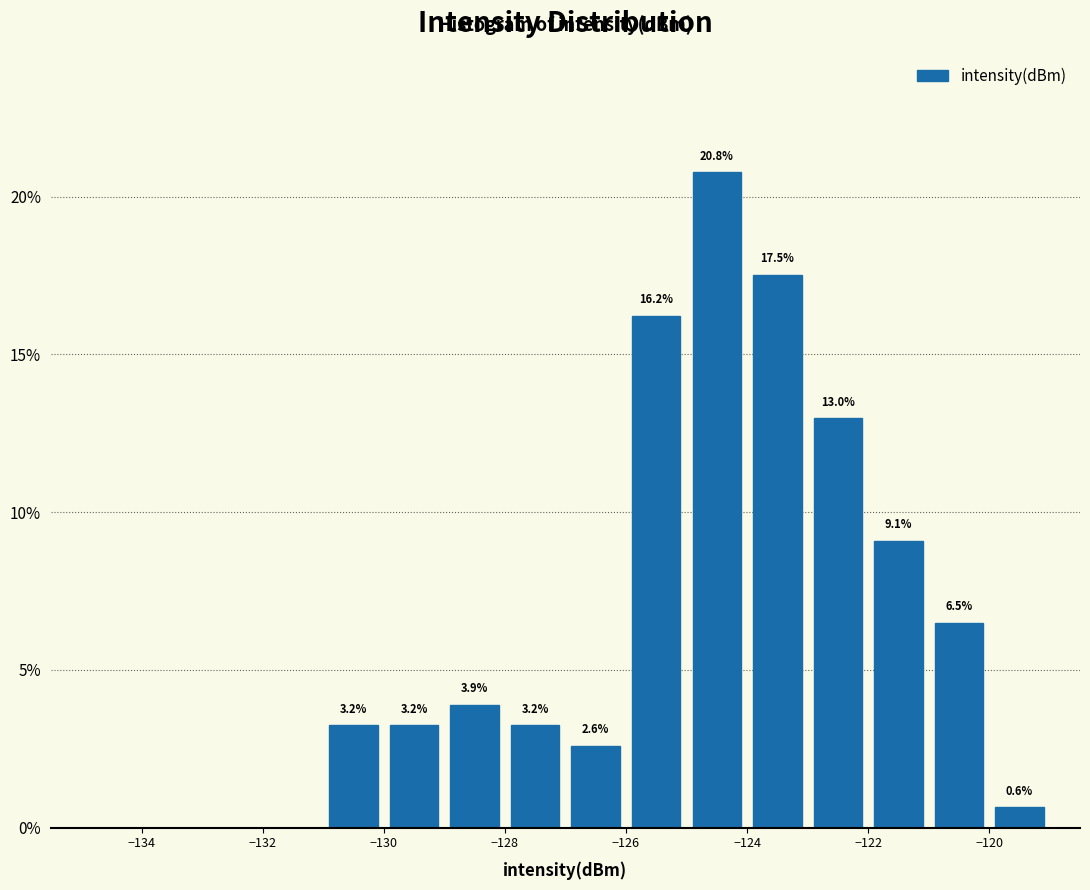

Over which range of the x-axis is the bar tallest?

-125 to -124